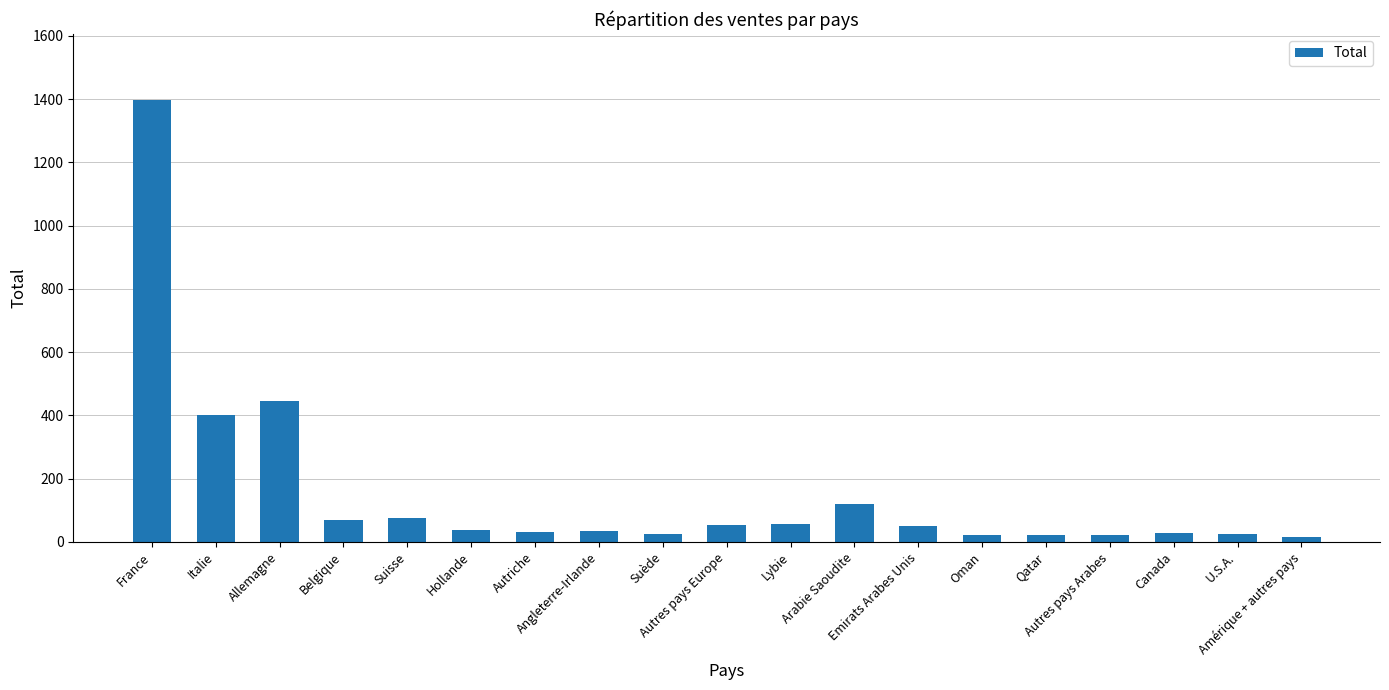

Which has a higher value, Arabie Saoudite or Qatar?

Arabie Saoudite